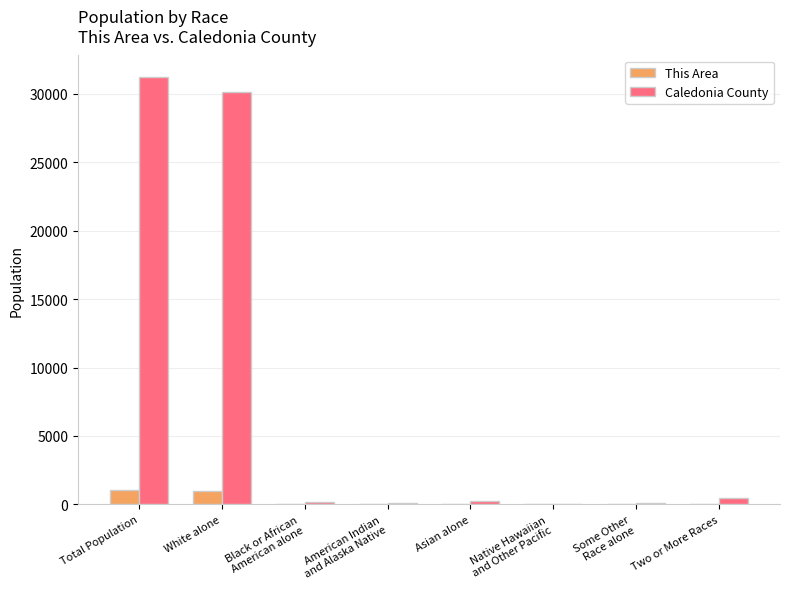

What is the maximum value for Caledonia County?

31227